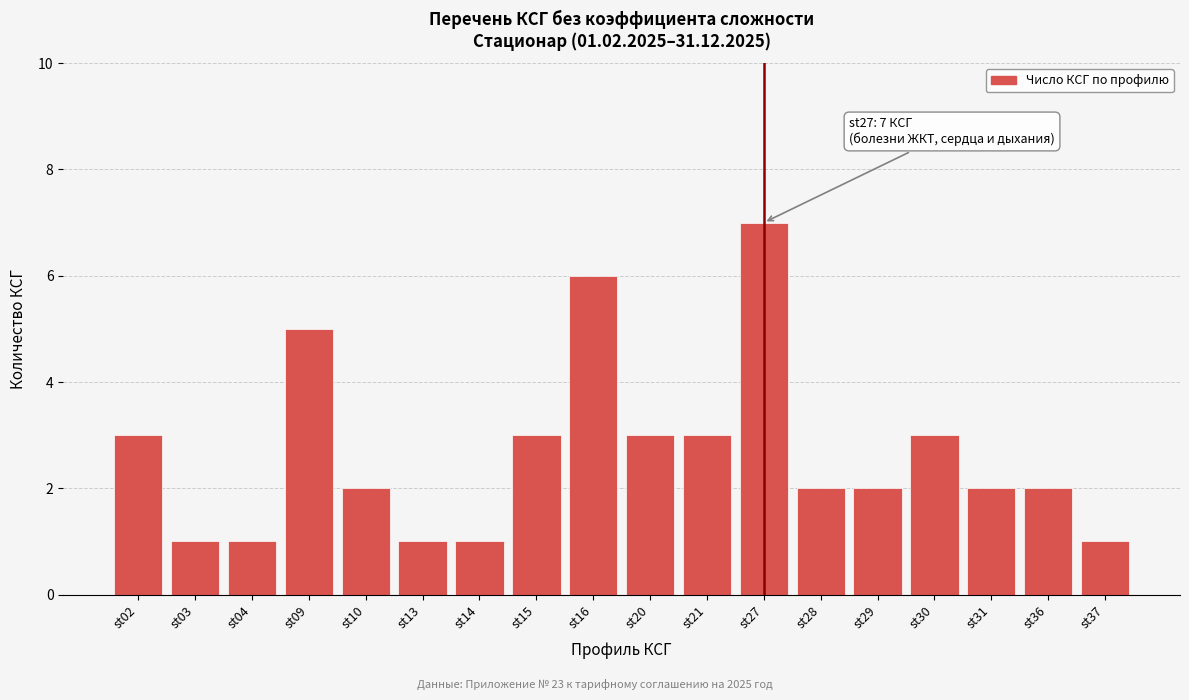

Reading right to left, extract all data points from this chart.

1	2	2	3	2	2	7	3	3	6	3	1	1	2	5	1	1	3